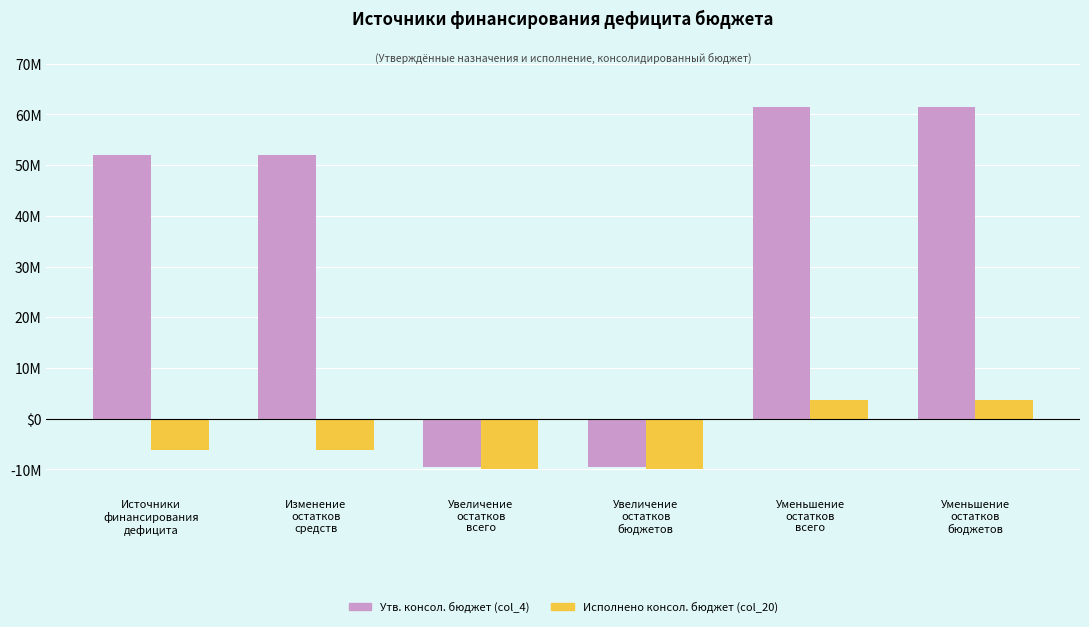

At which category is the sum across all series the highest?

Уменьшение
остатков
всего